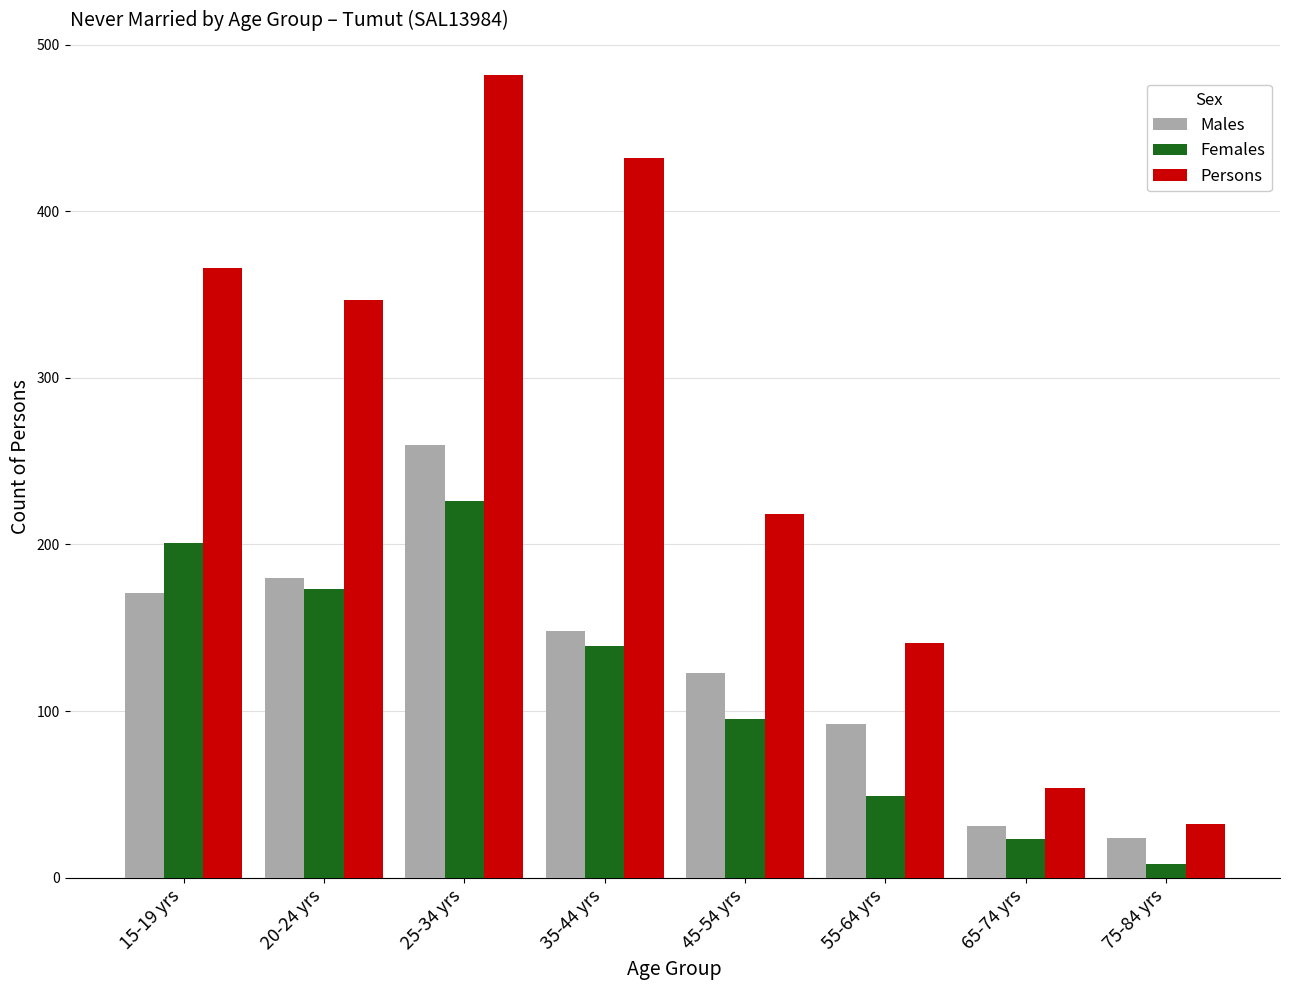

How many categories are shown in the chart?

8